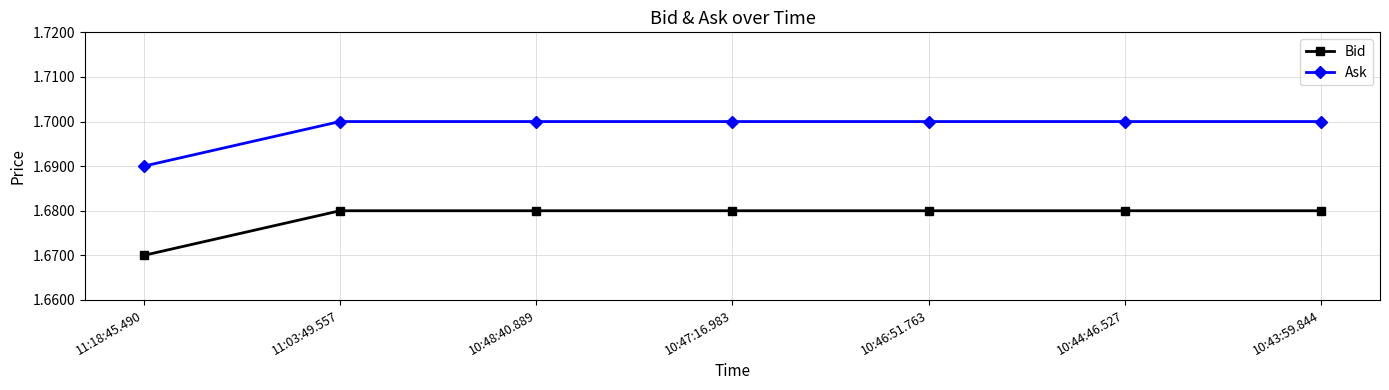

Which series has the largest total across all categories?

Ask